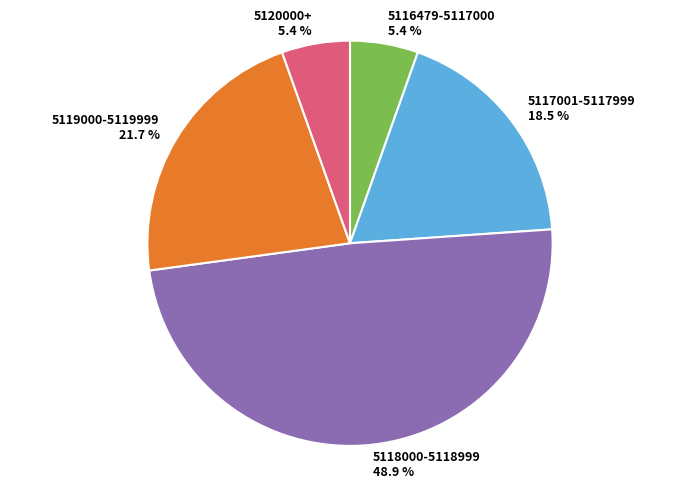

Which has a higher value, 5117001-5117999 18.5 % or 5120000+ 5.4 %?

5117001-5117999 18.5 %